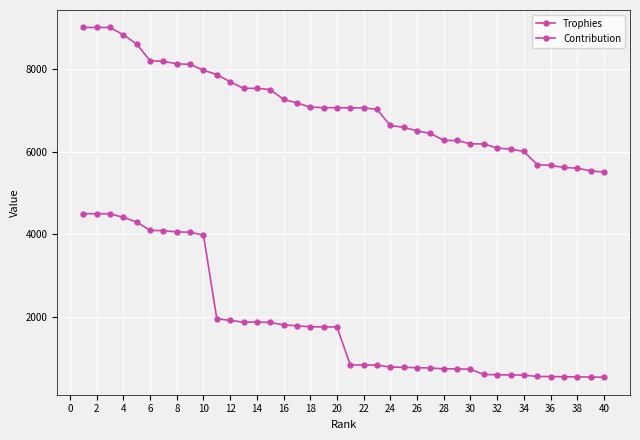

Is this an area chart (filled region under the line)?

No